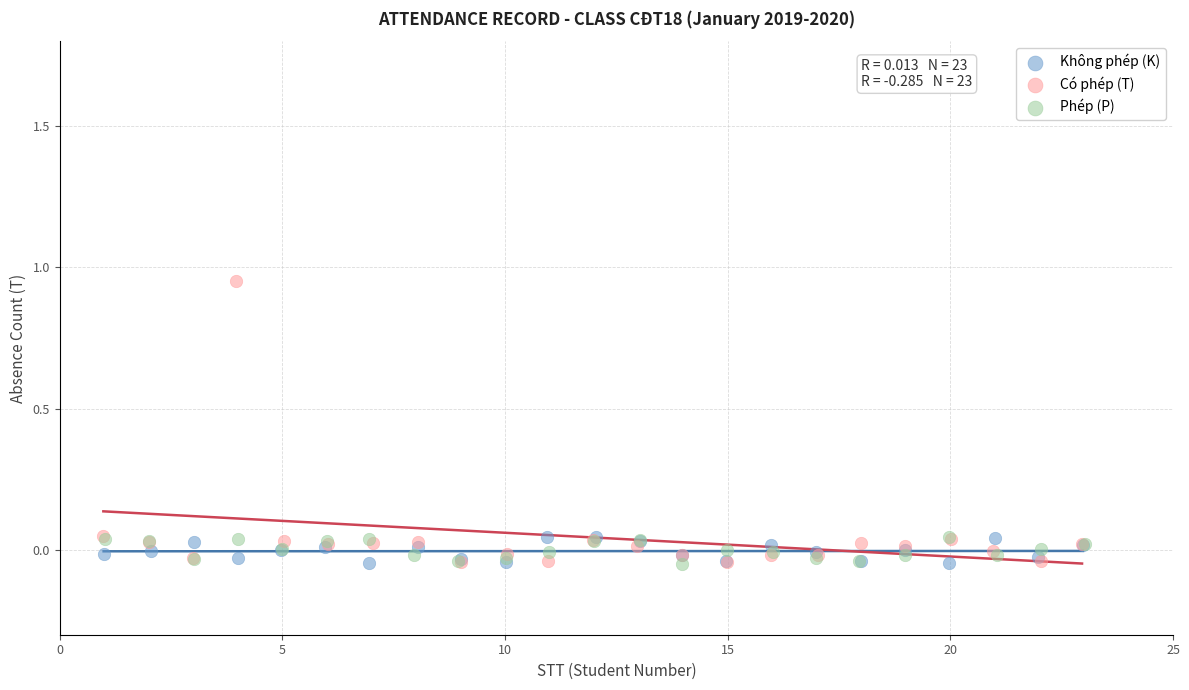

Which series contains the highest Y value?

Có phép (T)